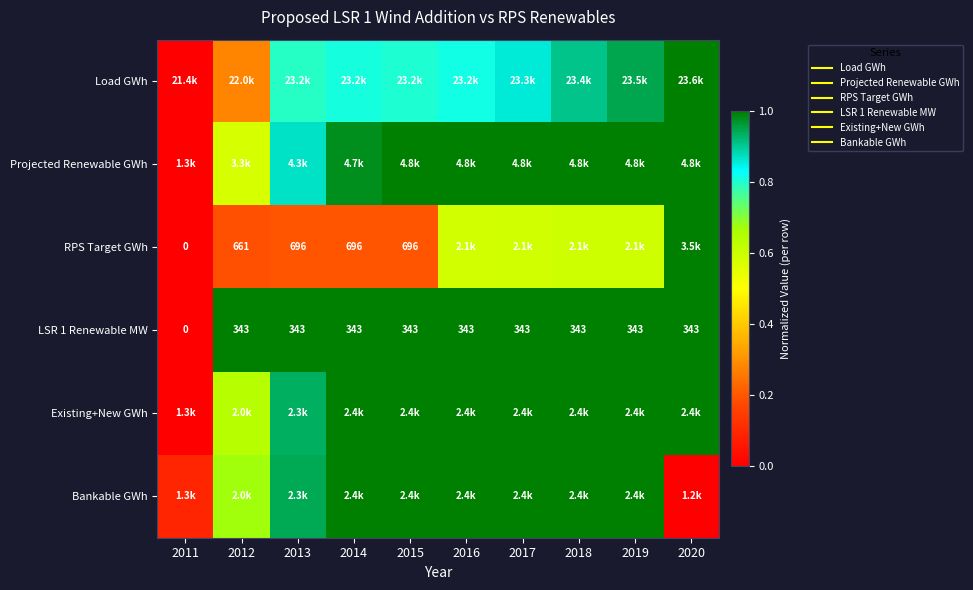

The value of RPS Target GWh at 2012 is 0.2. True or false?

True